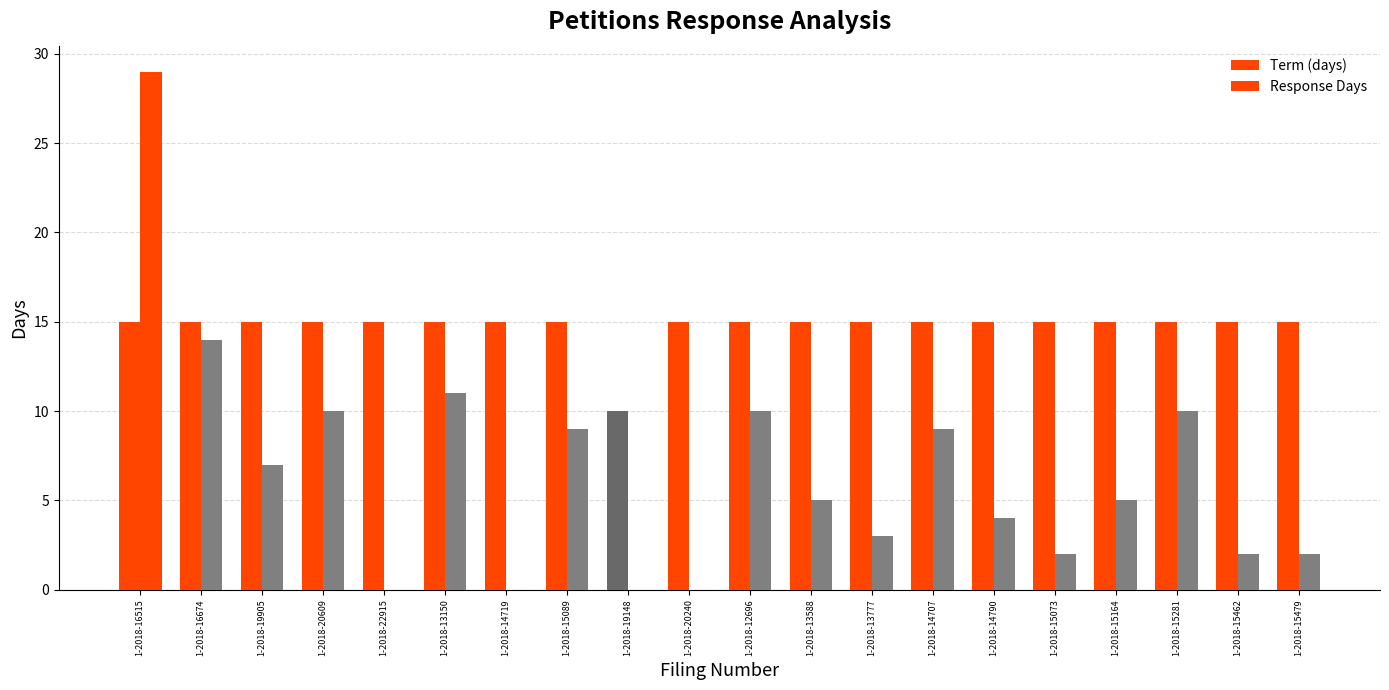

Count the number of categories in the chart.

20